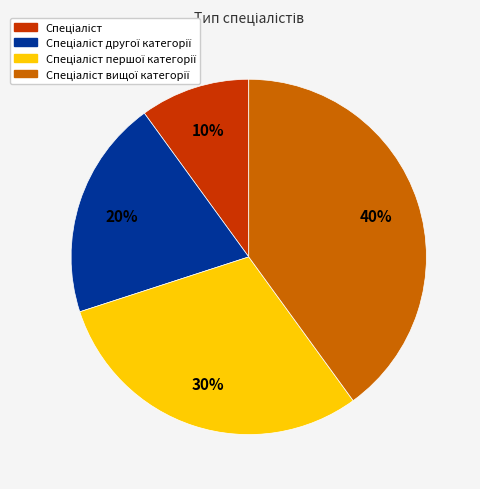

To the nearest percent, what is the average slice percentage?

25%